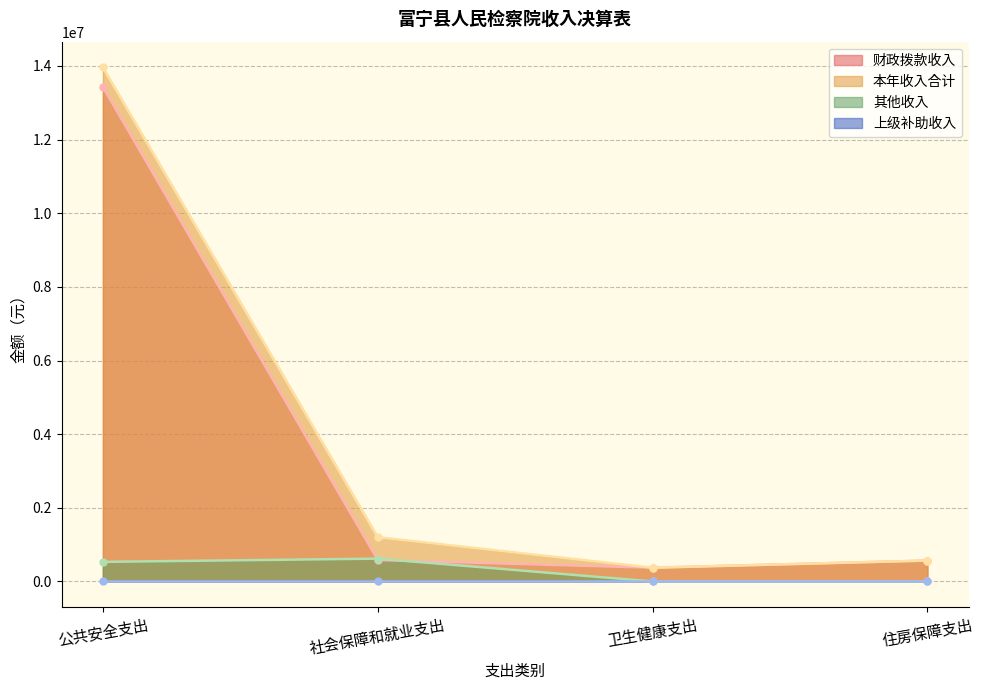

Which series has the largest total across all categories?

本年收入合计